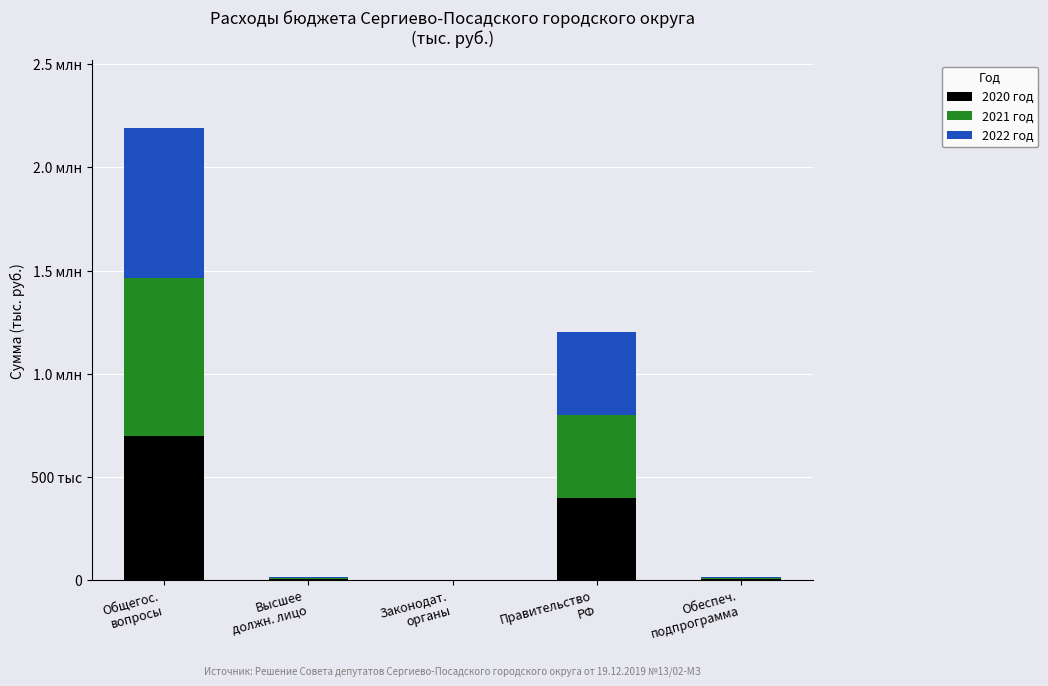

What are all the series names shown in the legend?

2020 год, 2021 год, 2022 год